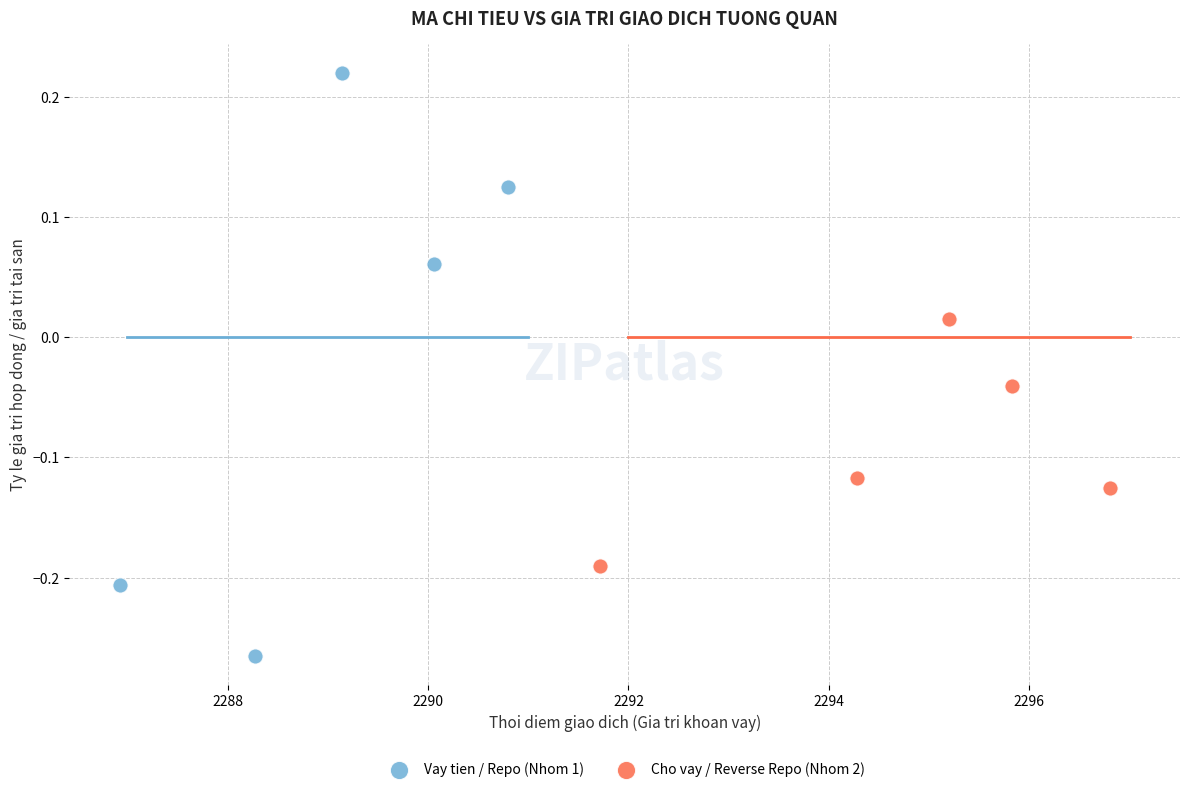

Which series contains the highest Y value?

Vay tien / Repo (Nhom 1)